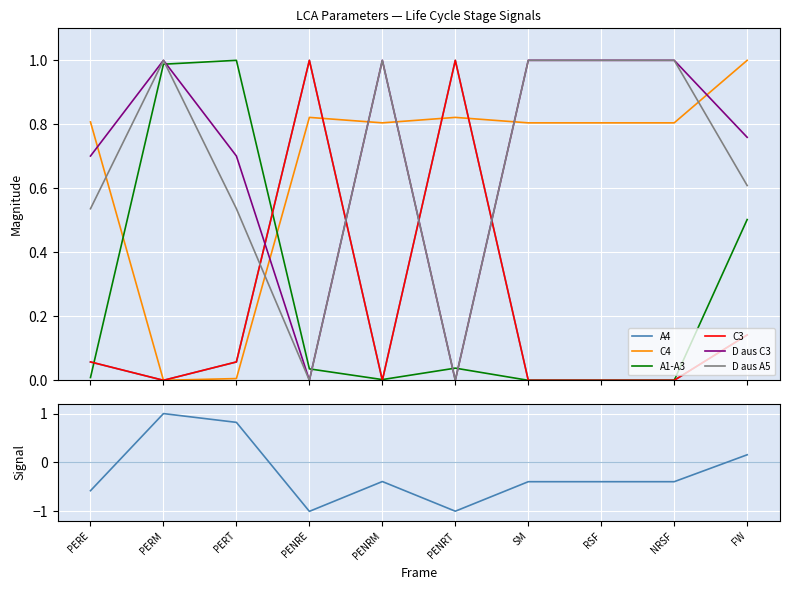

What is the difference between the D aus A5 values at NRSF and PENRE?

1.0